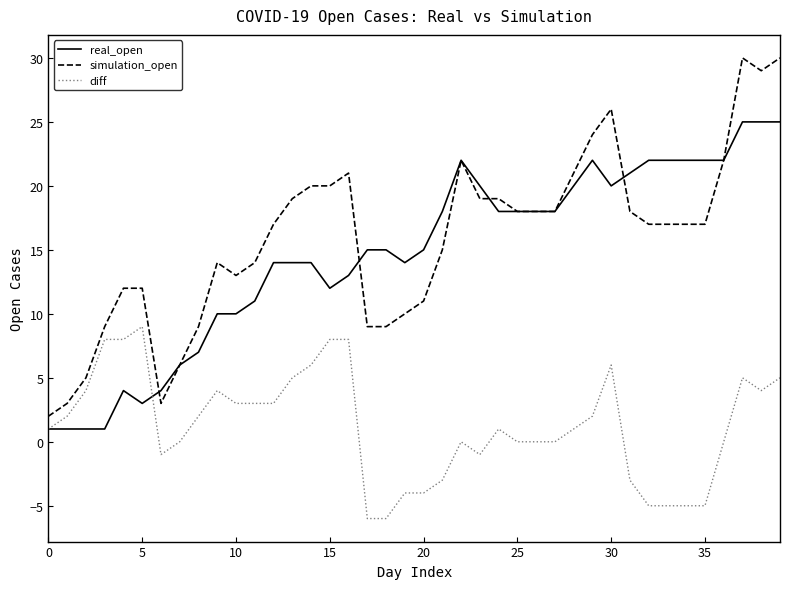

True or false: diff has more than 2 interior local peaks.

True